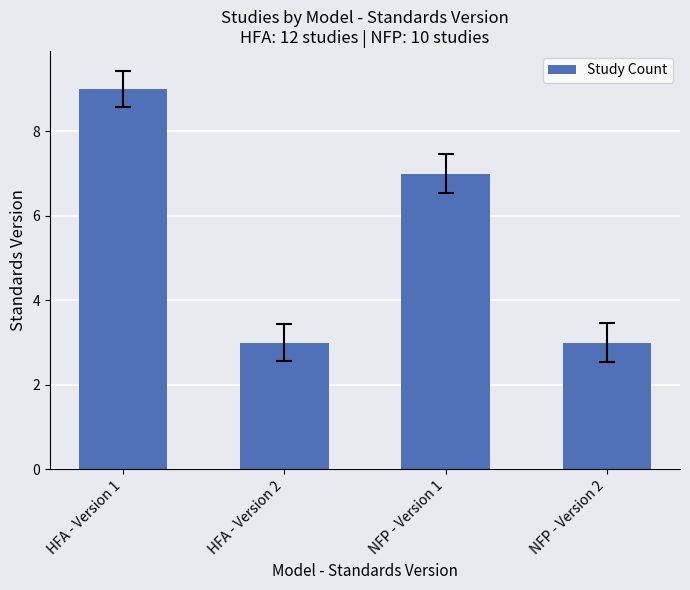

Reading left to right, extract all data points from this chart.

HFA - Version 1=9	HFA - Version 2=3	NFP - Version 1=7	NFP - Version 2=3